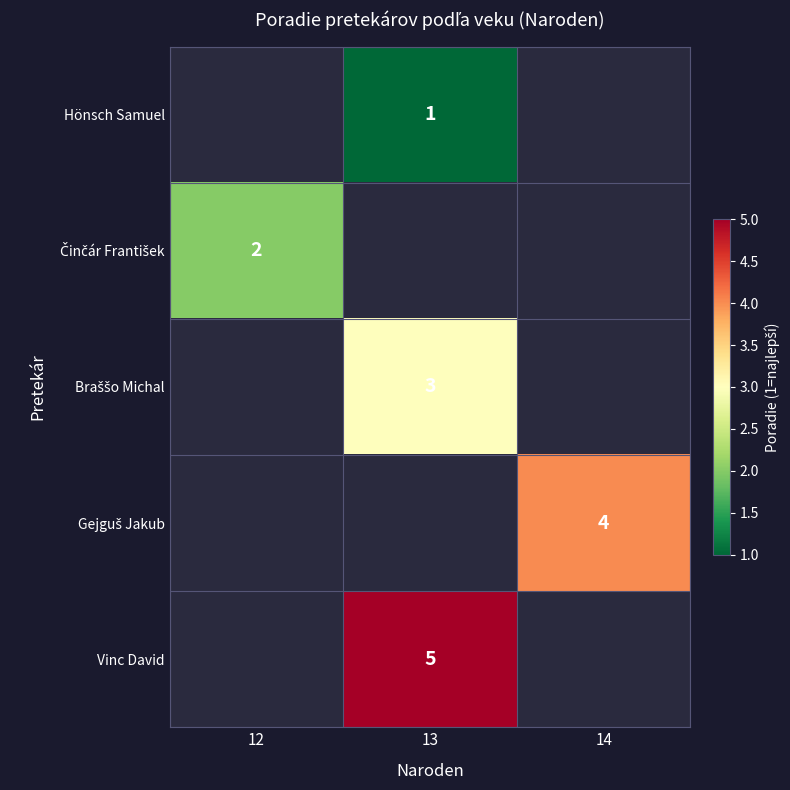

Is it true that Hönsch Samuel equals 1 at 13?

True